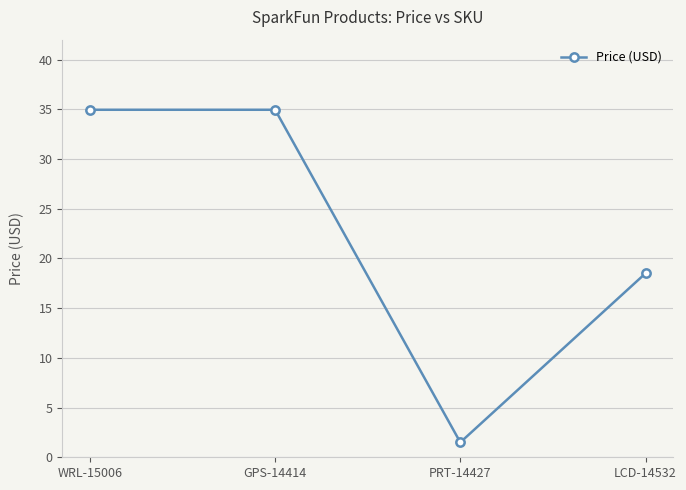

How many values are below 34?

2